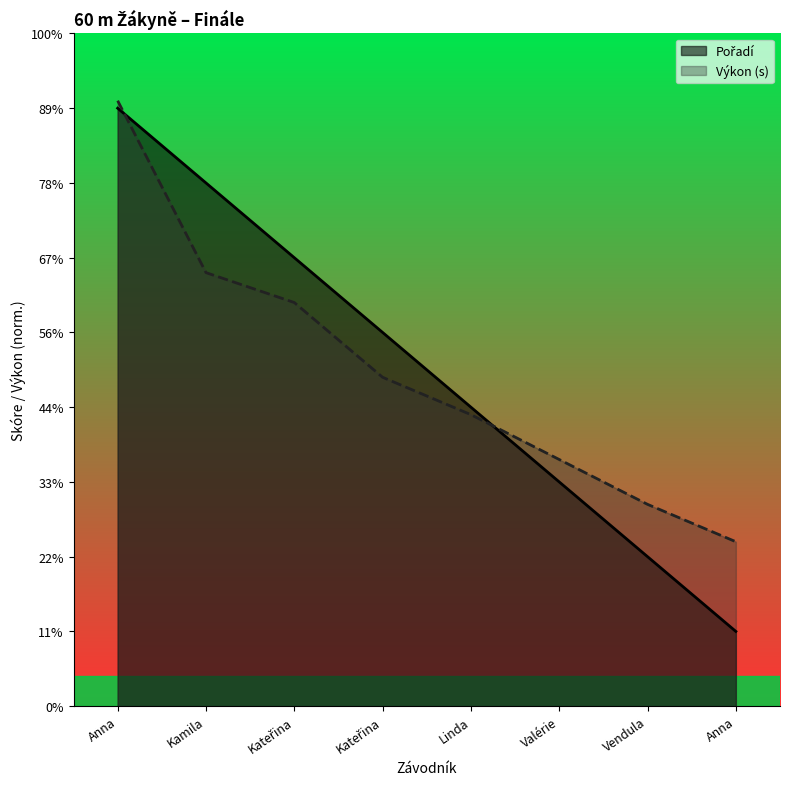

What is the sum of all Výkon values?

35.8